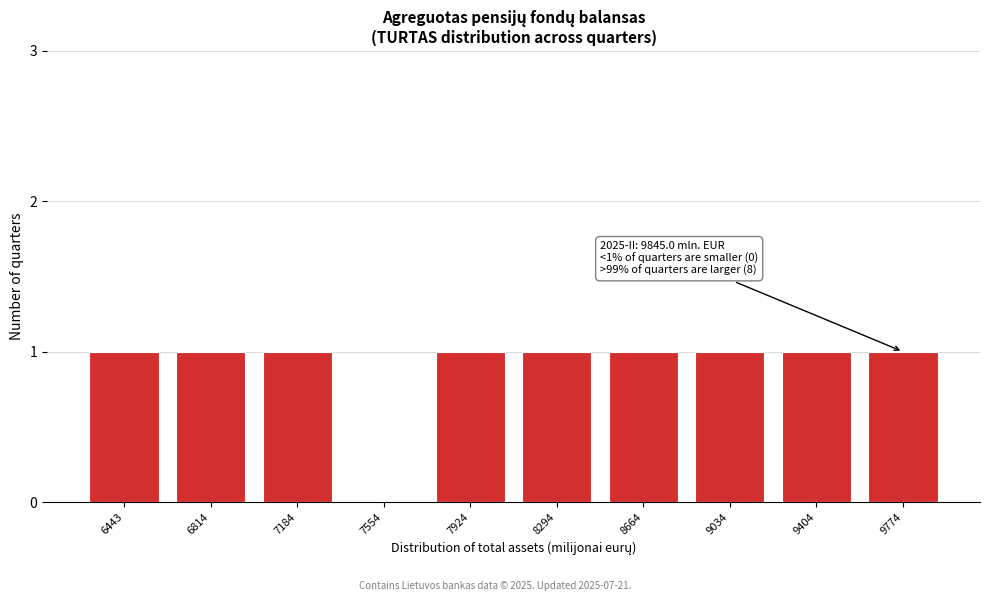

Reading left to right, what are all the values shown in this chart?

6443=1	6814=1	7184=1	7554=0	7924=1	8294=1	8664=1	9034=1	9404=1	9774=1